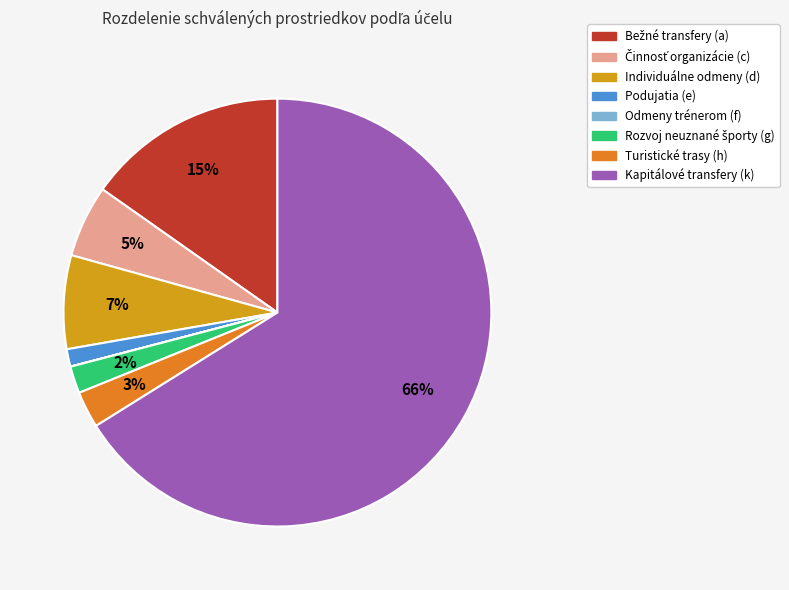

To the nearest percent, what is the average slice percentage?

12%